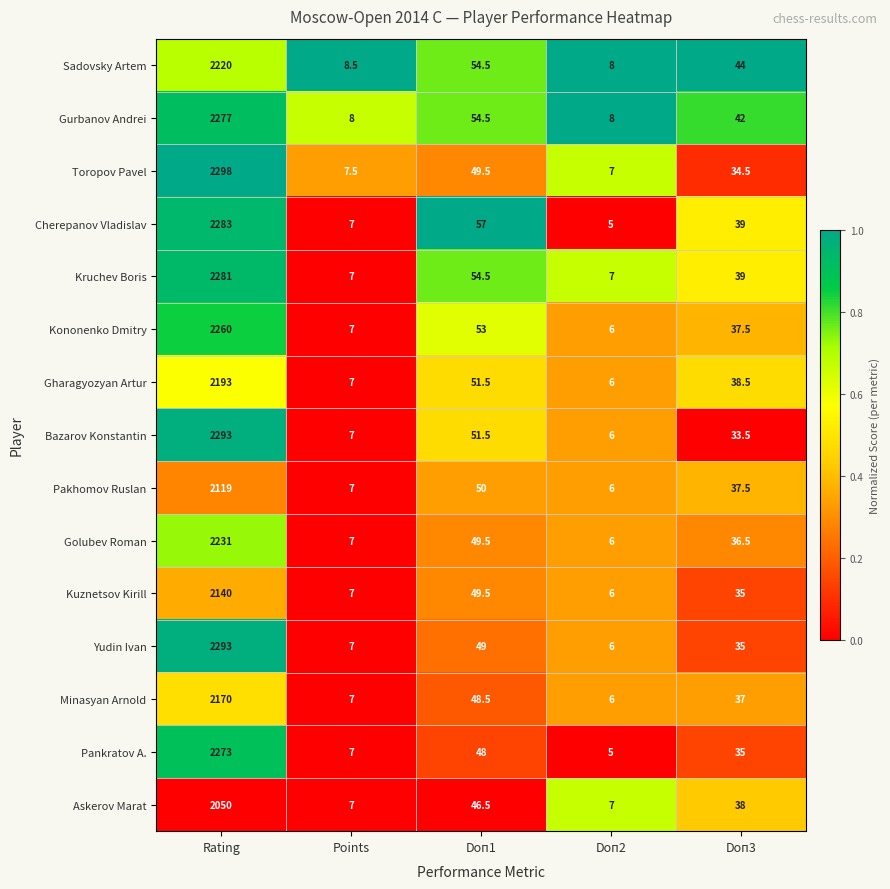

What is the spread (max minus min) of values at Points?

1.5